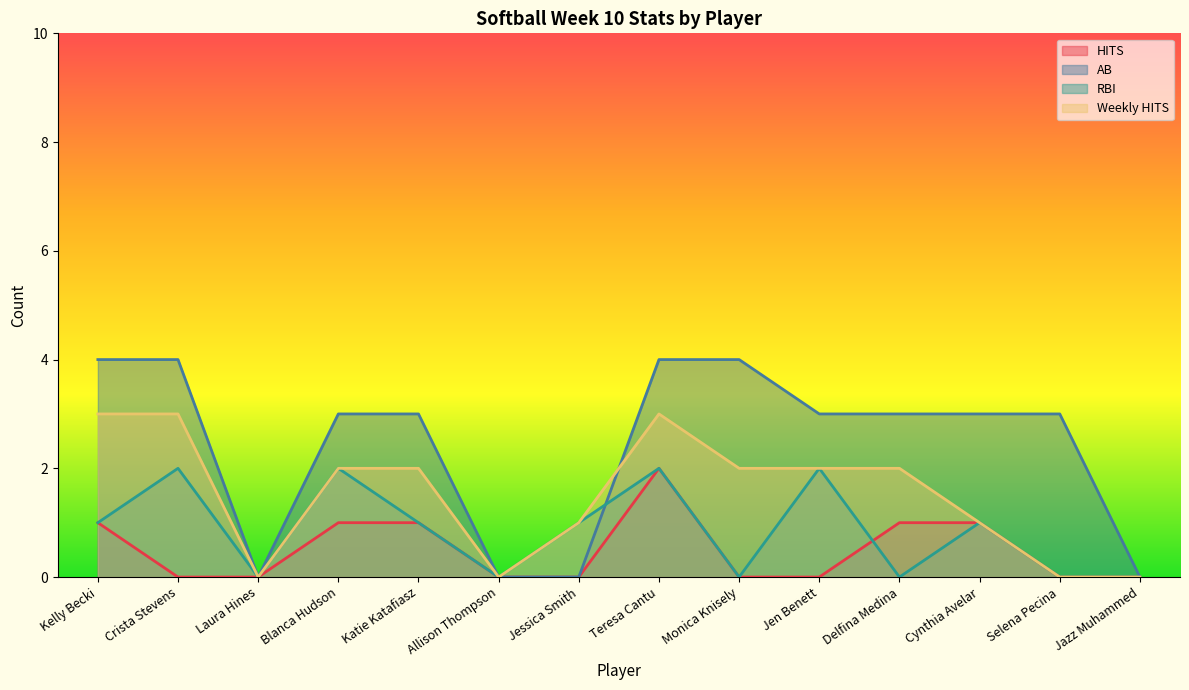

At which label does AB reach its minimum?

Laura Hines